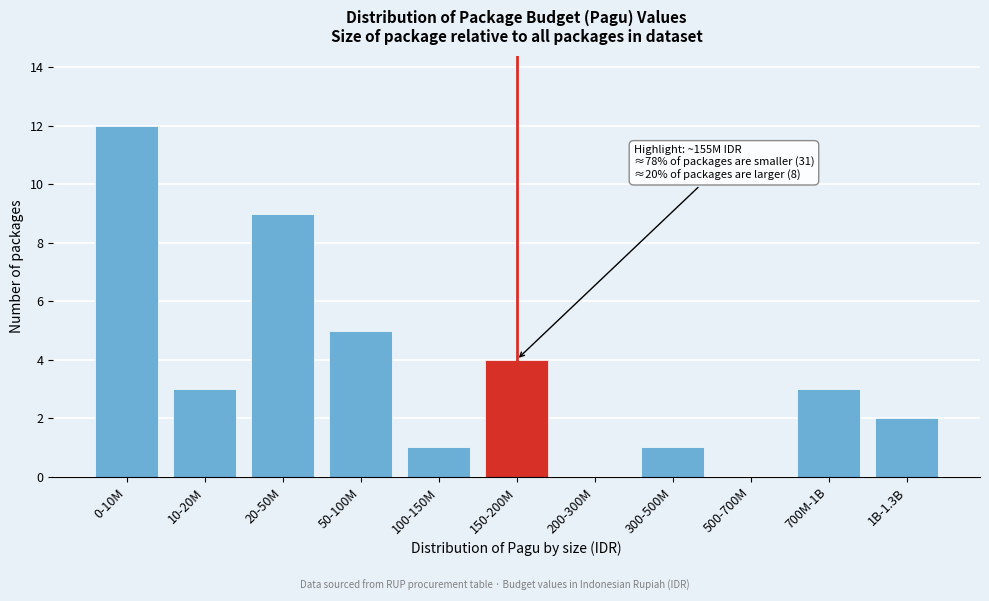

Reading left to right, extract all data points from this chart.

0-10M=12	10-20M=3	20-50M=9	50-100M=5	100-150M=1	150-200M=4	200-300M=0	300-500M=1	500-700M=0	700M-1B=3	1B-1.3B=2